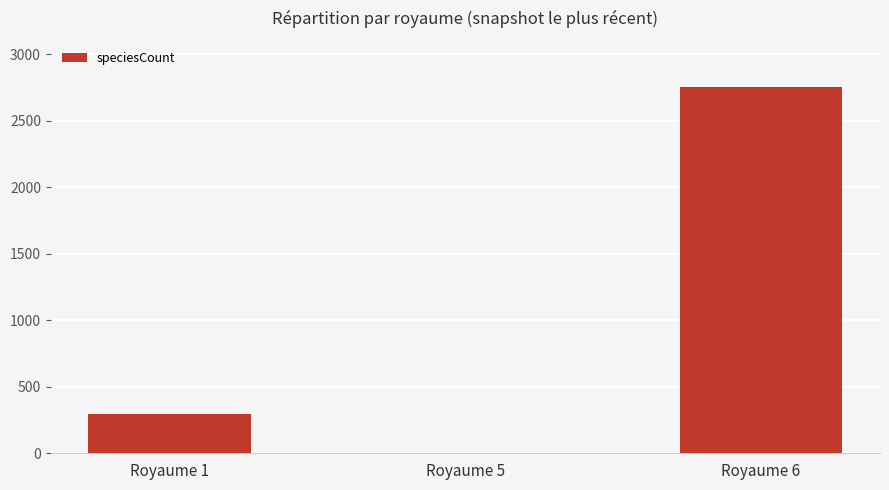

What is the change in value from Royaume 1 to Royaume 6?

+2457